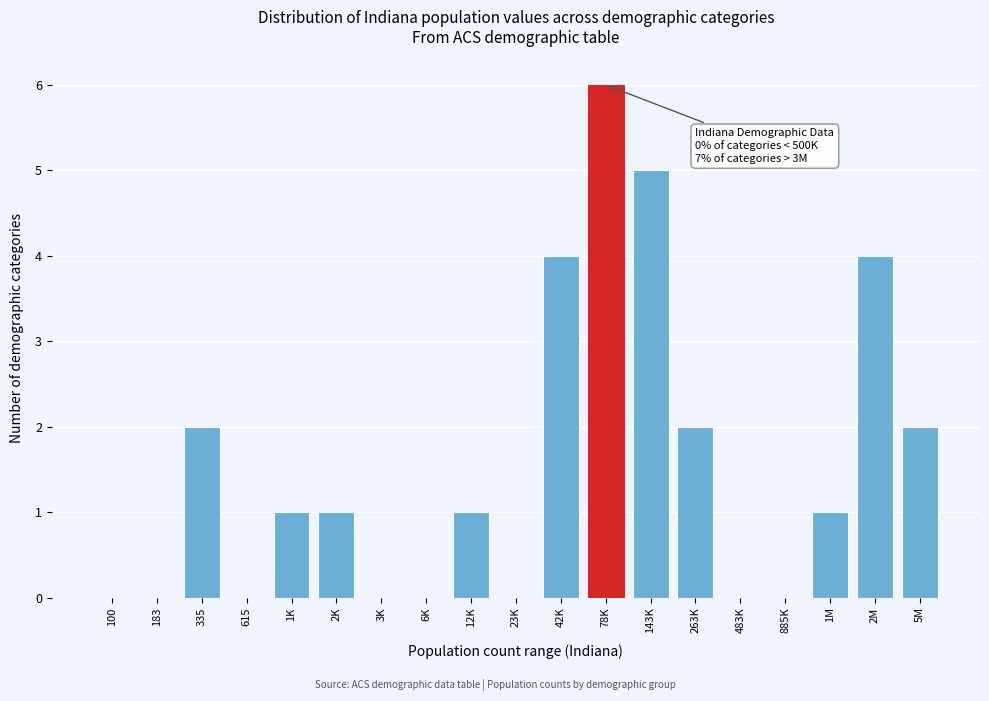

Reading right to left, list all the values displayed in this chart.

5M=2	2M=4	1M=1	885K=0	483K=0	263K=2	143K=5	78K=6	42K=4	23K=0	12K=1	6K=0	3K=0	2K=1	1K=1	615=0	335=2	183=0	100=0